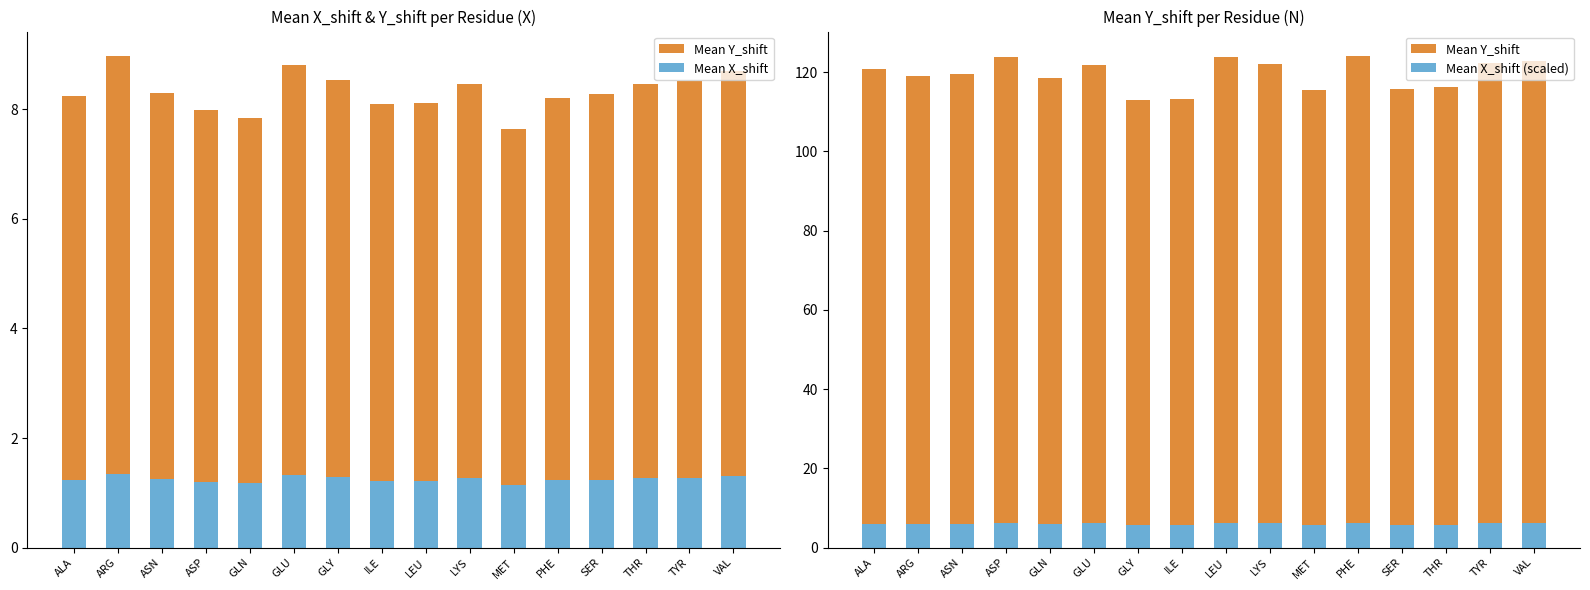

Reading left to right, extract all data points from this chart.

Mean Y_shift: ALA=120.8	ARG=119.1	ASN=119.5	ASP=123.8	GLN=118.6	GLU=121.7	GLY=112.9	ILE=113.3	LEU=123.7	LYS=122.0	MET=115.6	PHE=124.0	SER=115.8	THR=116.2	TYR=122.3	VAL=122.9
Mean X_shift: ALA=1.2	ARG=1.3	ASN=1.2	ASP=1.2	GLN=1.2	GLU=1.3	GLY=1.3	ILE=1.2	LEU=1.2	LYS=1.3	MET=1.1	PHE=1.2	SER=1.2	THR=1.3	TYR=1.3	VAL=1.3
Mean X_shift (scaled): ALA=6.0	ARG=6.0	ASN=6.0	ASP=6.2	GLN=5.9	GLU=6.1	GLY=5.6	ILE=5.7	LEU=6.2	LYS=6.1	MET=5.8	PHE=6.2	SER=5.8	THR=5.8	TYR=6.1	VAL=6.1